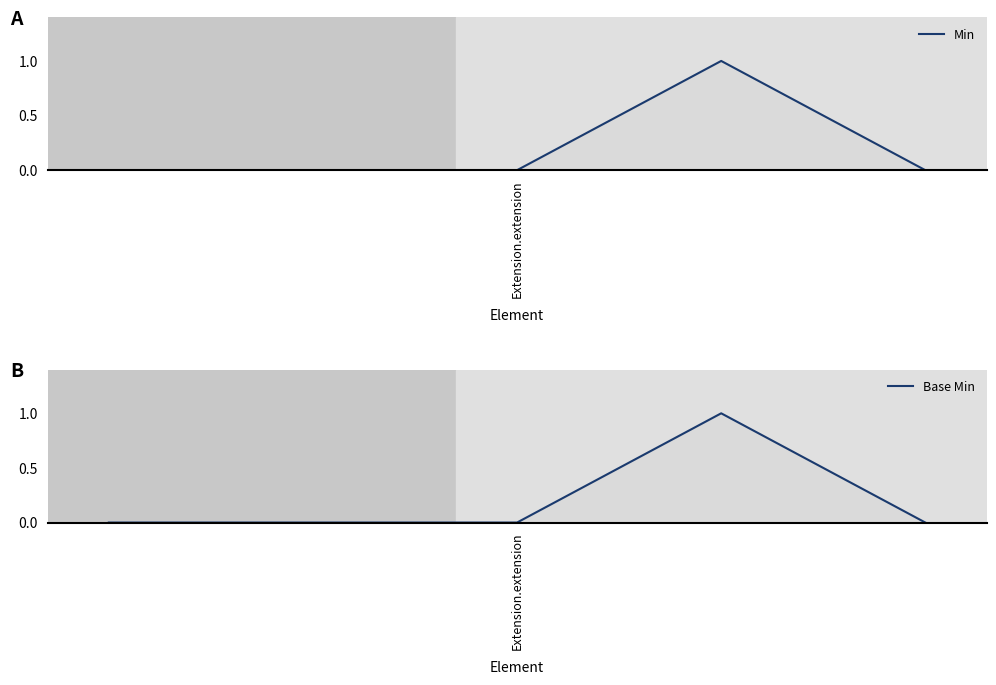

True or false: Base Min has more than 1 interior local peaks.

False